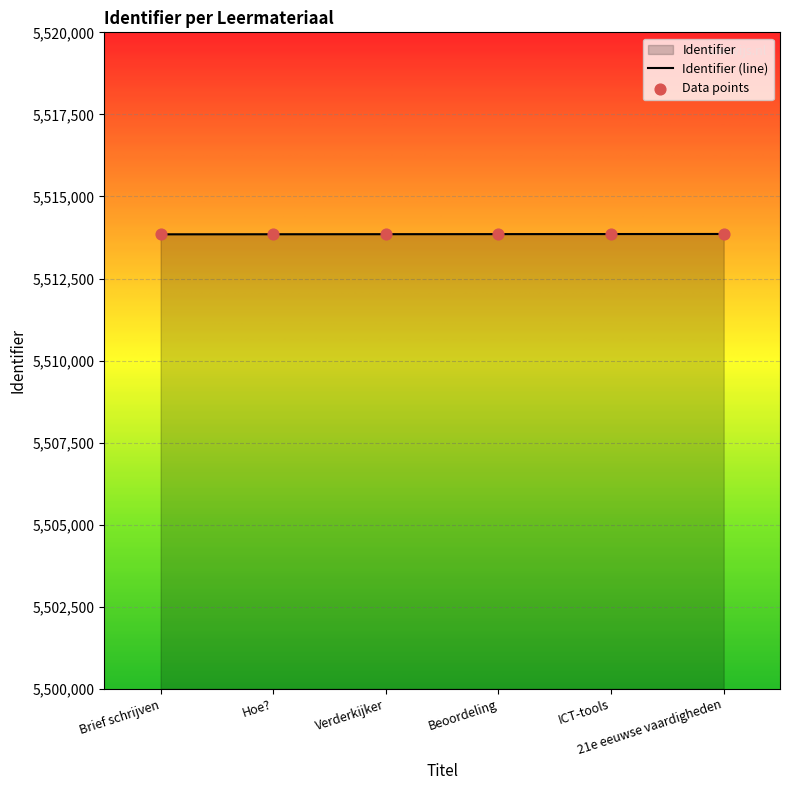

Approximately how many times larger is the value at Brief schrijven compared to Beoordeling?

1.0